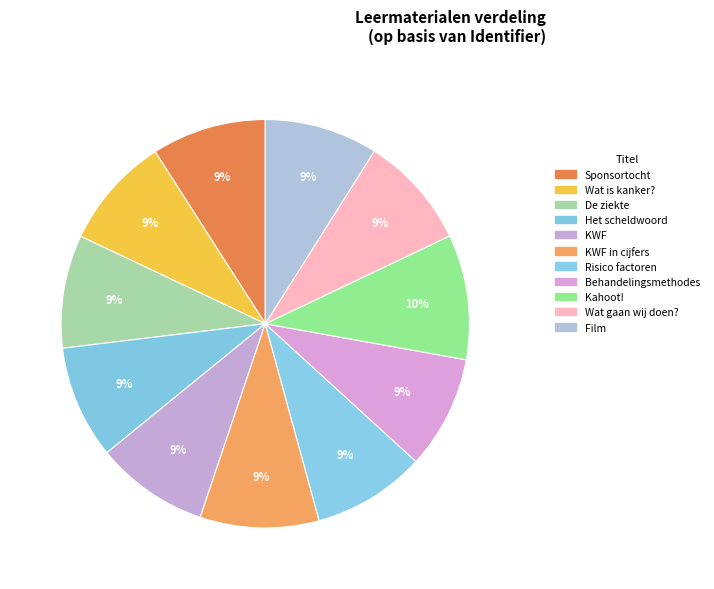

How many segments does this pie chart have?

11